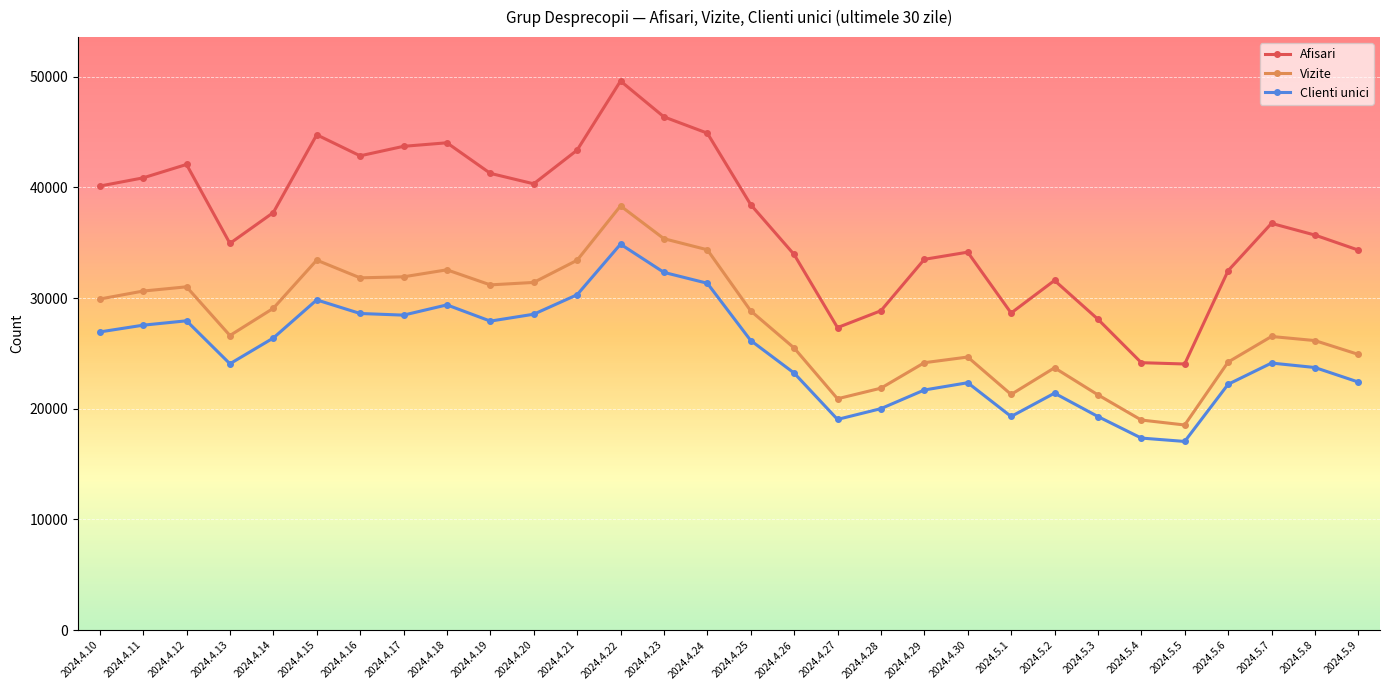

True or false: Afisari and Clienti unici cross at least once.

False